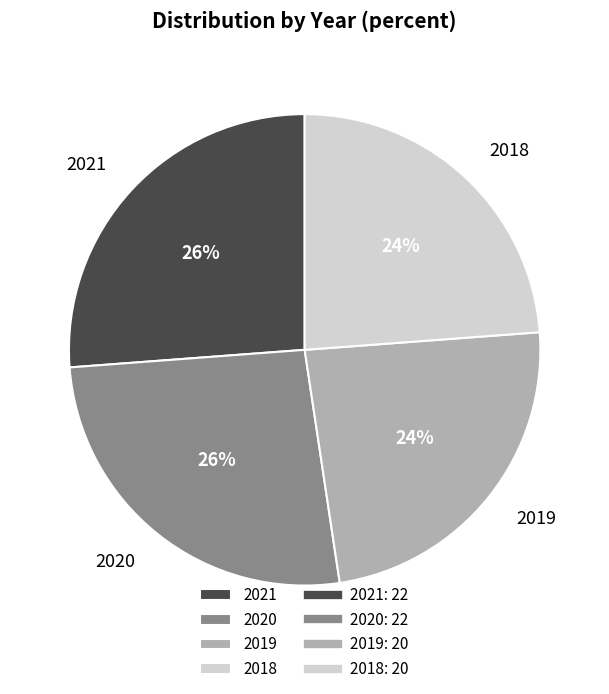

How many slices are in this pie chart?

4